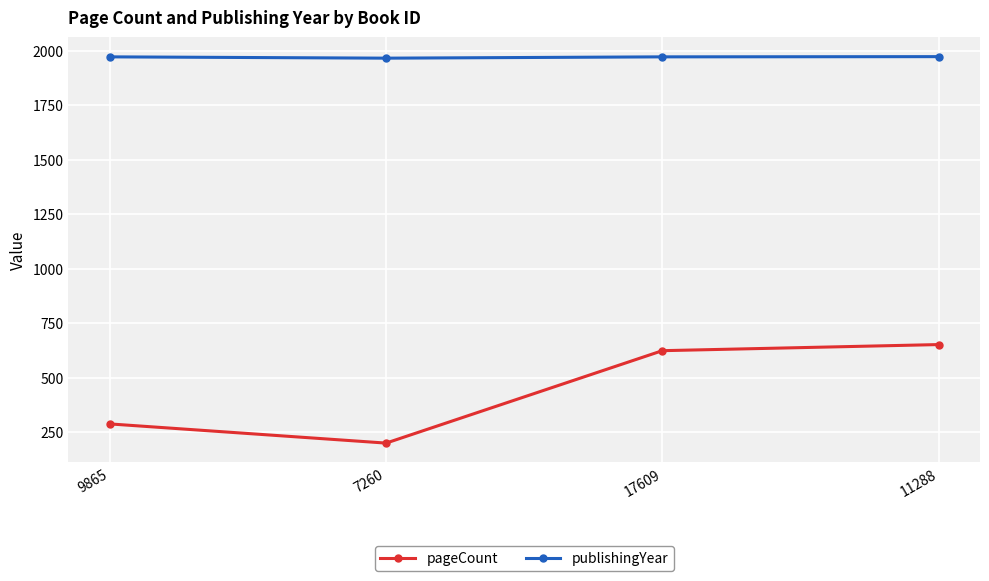

The publishingYear series shows 722 at 11288. True or false?

False